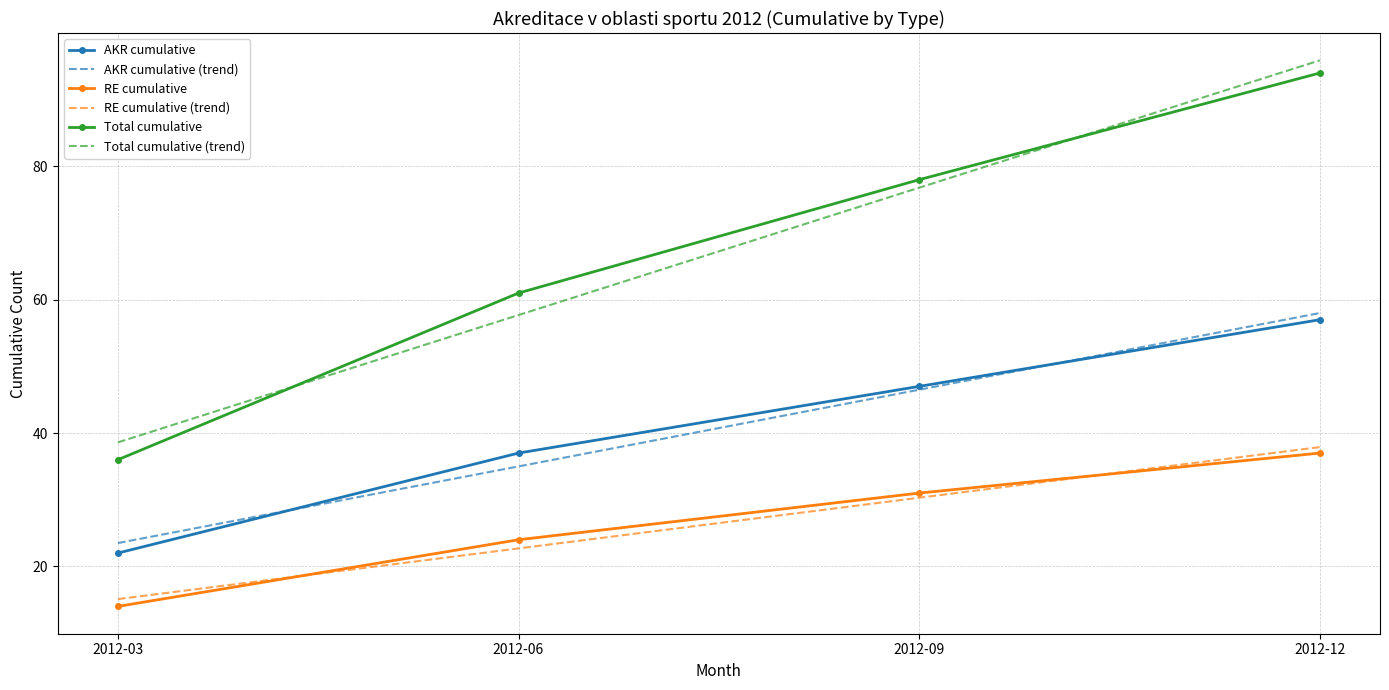

What is the highest value of the AKR cumulative series?

57.0